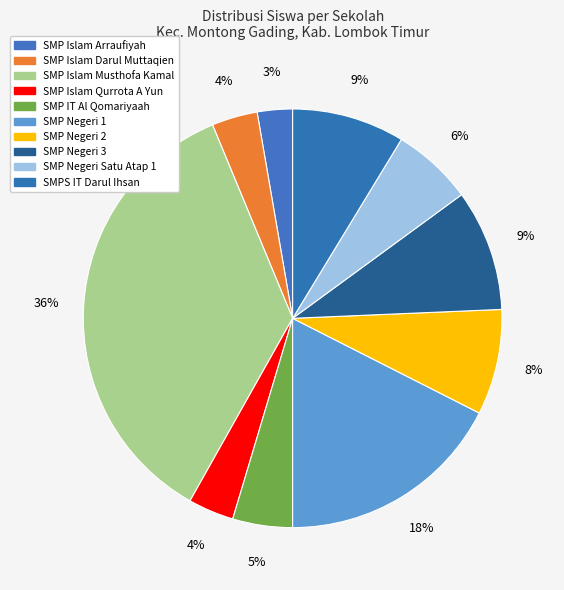

Count the number of slices in the pie.

10